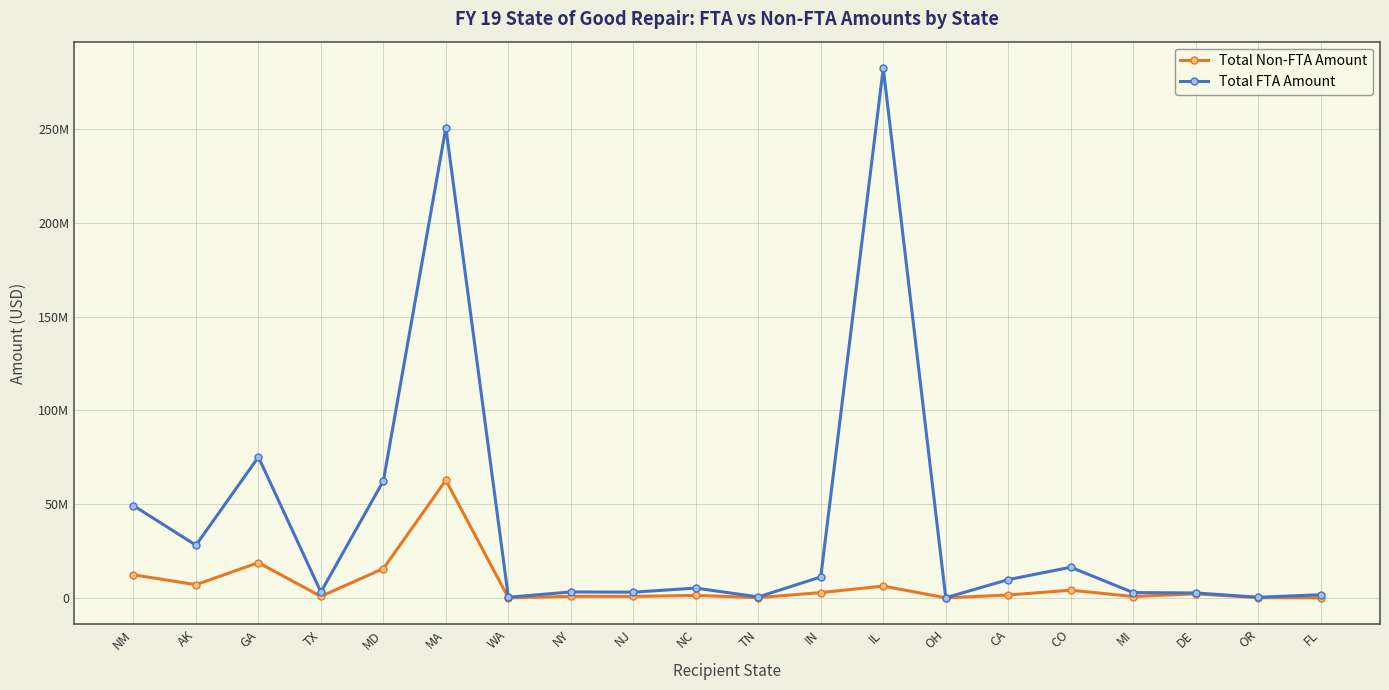

True or false: Total Non-FTA Amount and Total FTA Amount cross at least once.

False